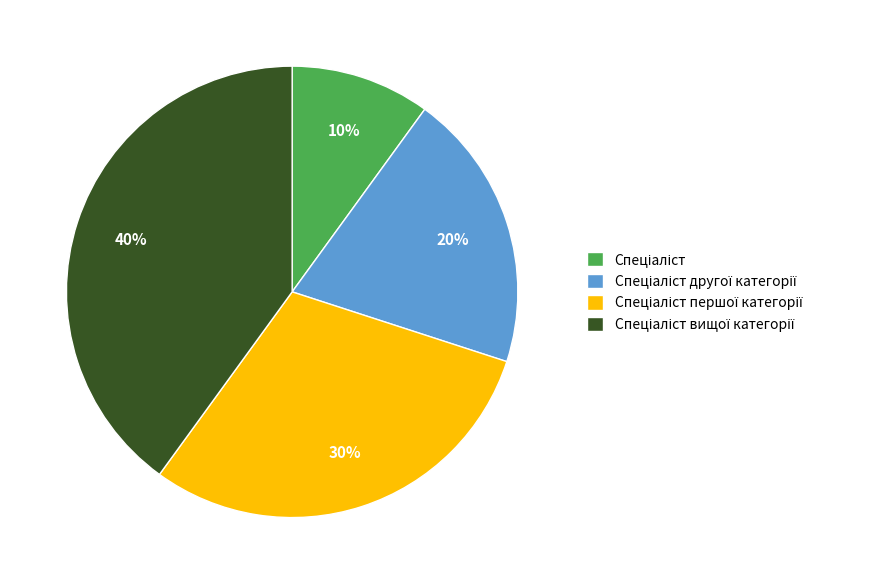

Is there any slice that represents more than half of the pie?

No